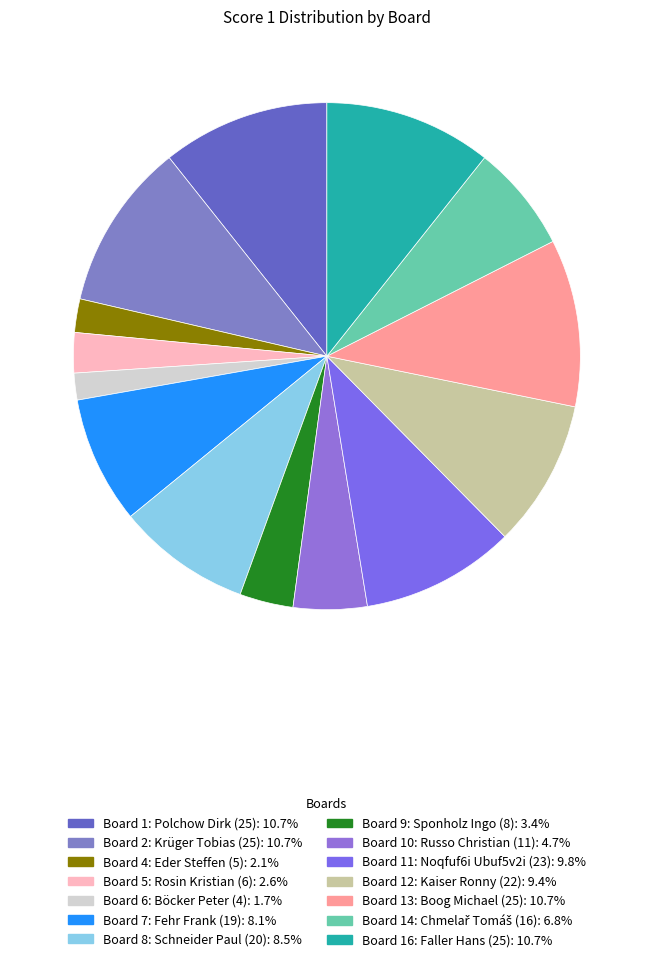

Count the number of slices in the pie.

14